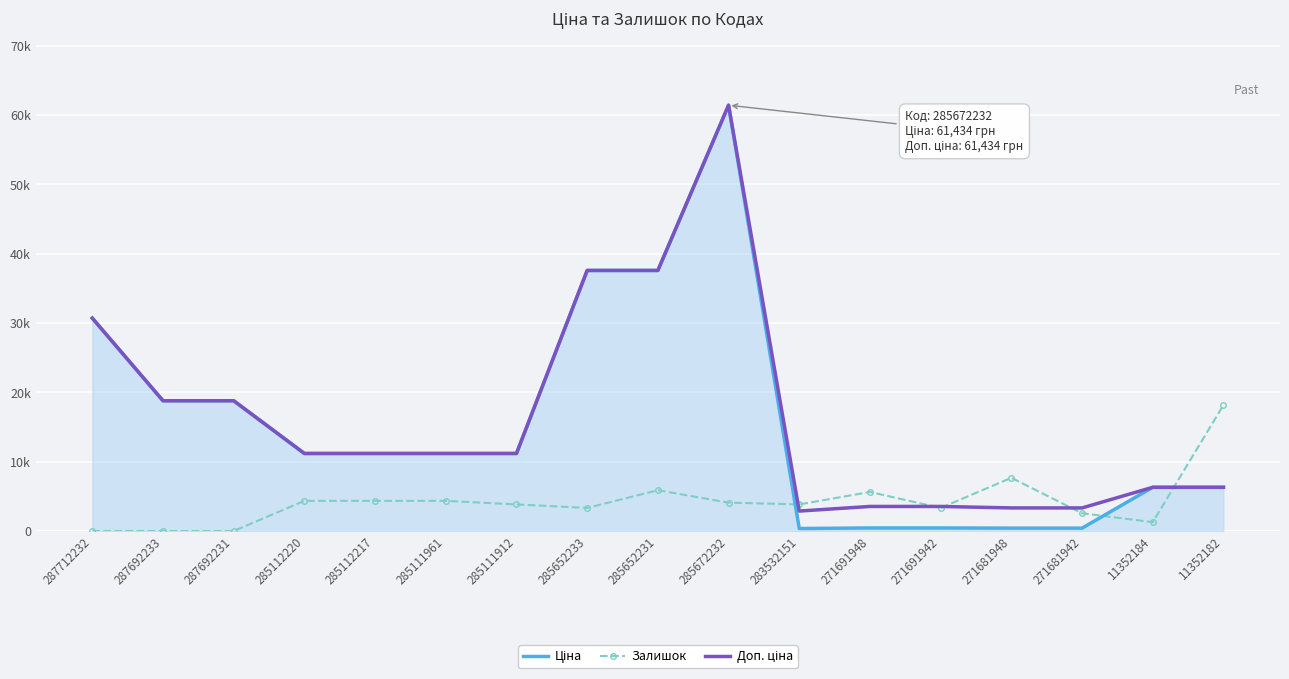

Is the value of Залишок at 285112220 greater than the value of Ціна at 285111912?

No